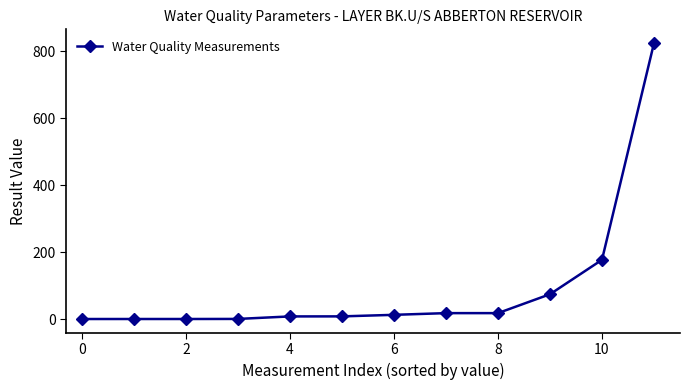

What is the maximum value shown in the chart?

825.0